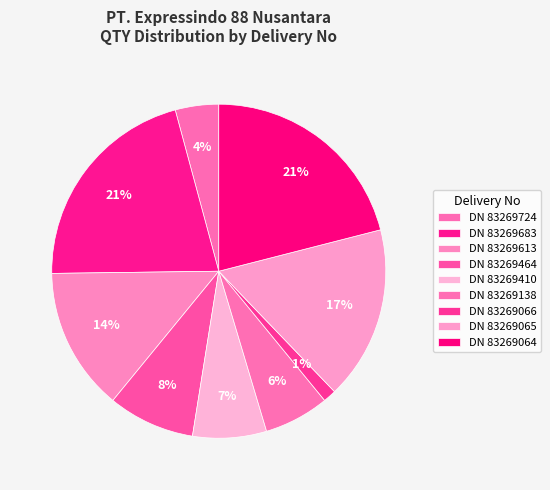

How many slices are in this pie chart?

9